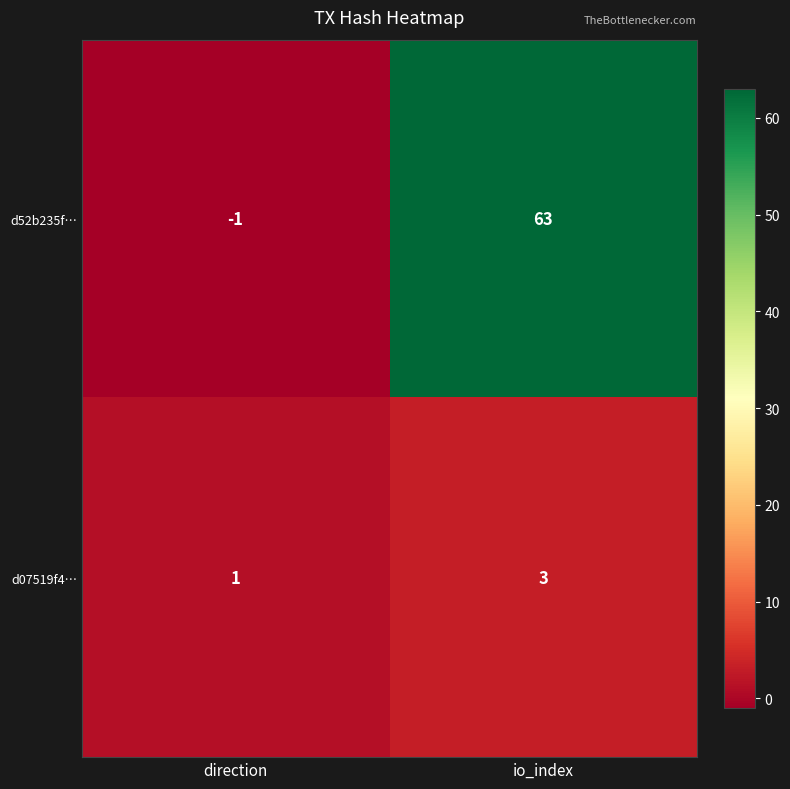

Is it true that d07519f4… equals 4 at io_index?

False